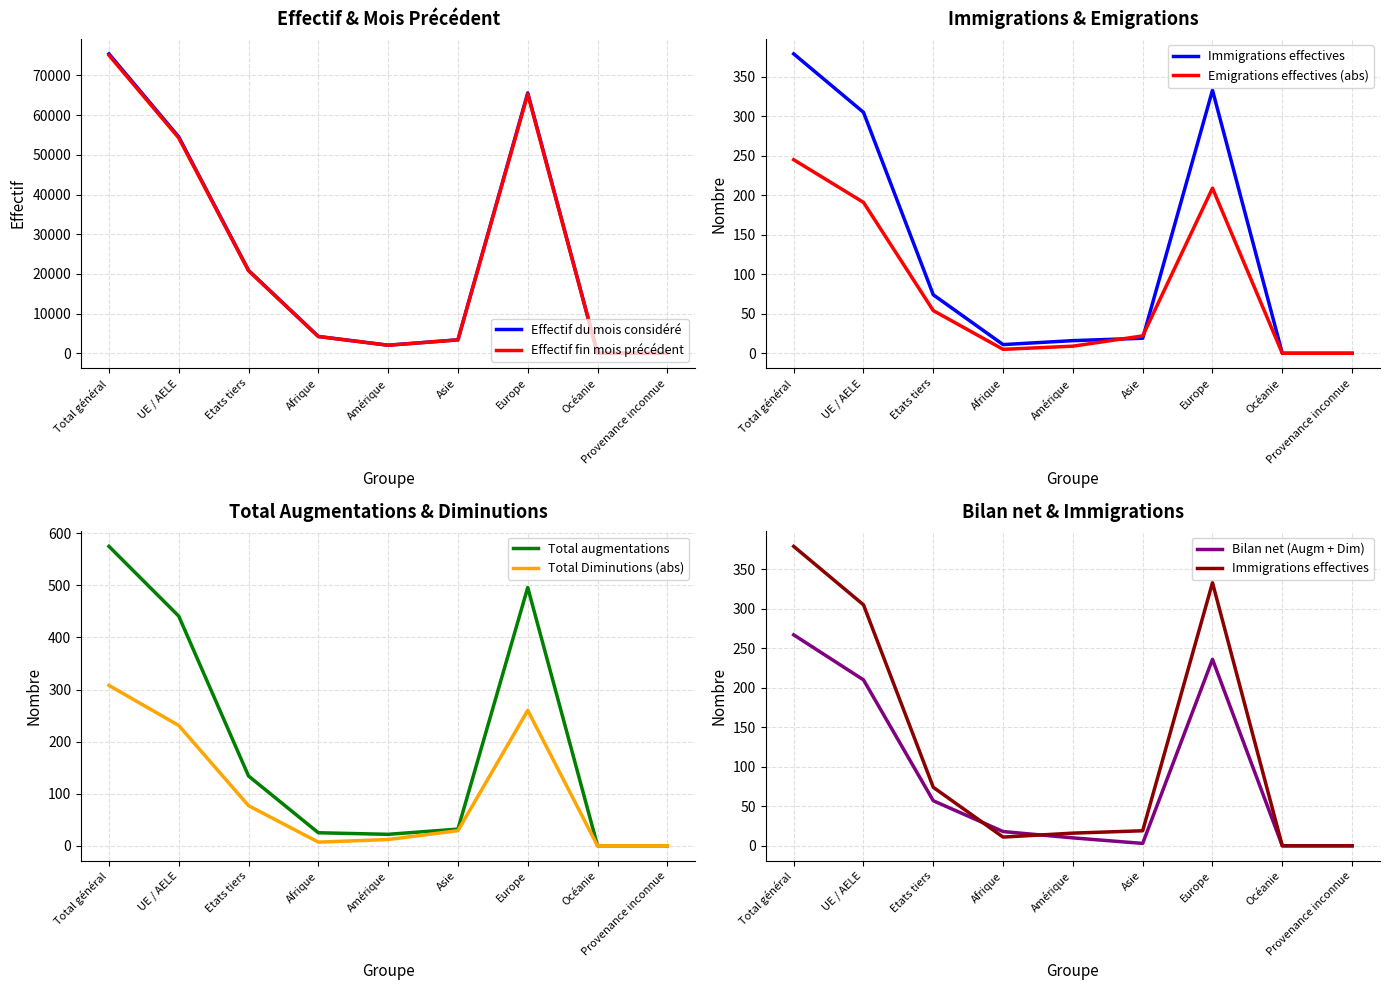

Rank the categories by Emigrations effectives value from highest to lowest.

Total général, Europe, UE / AELE, Etats tiers, Asie, Amérique, Afrique, Océanie, Provenance inconnue